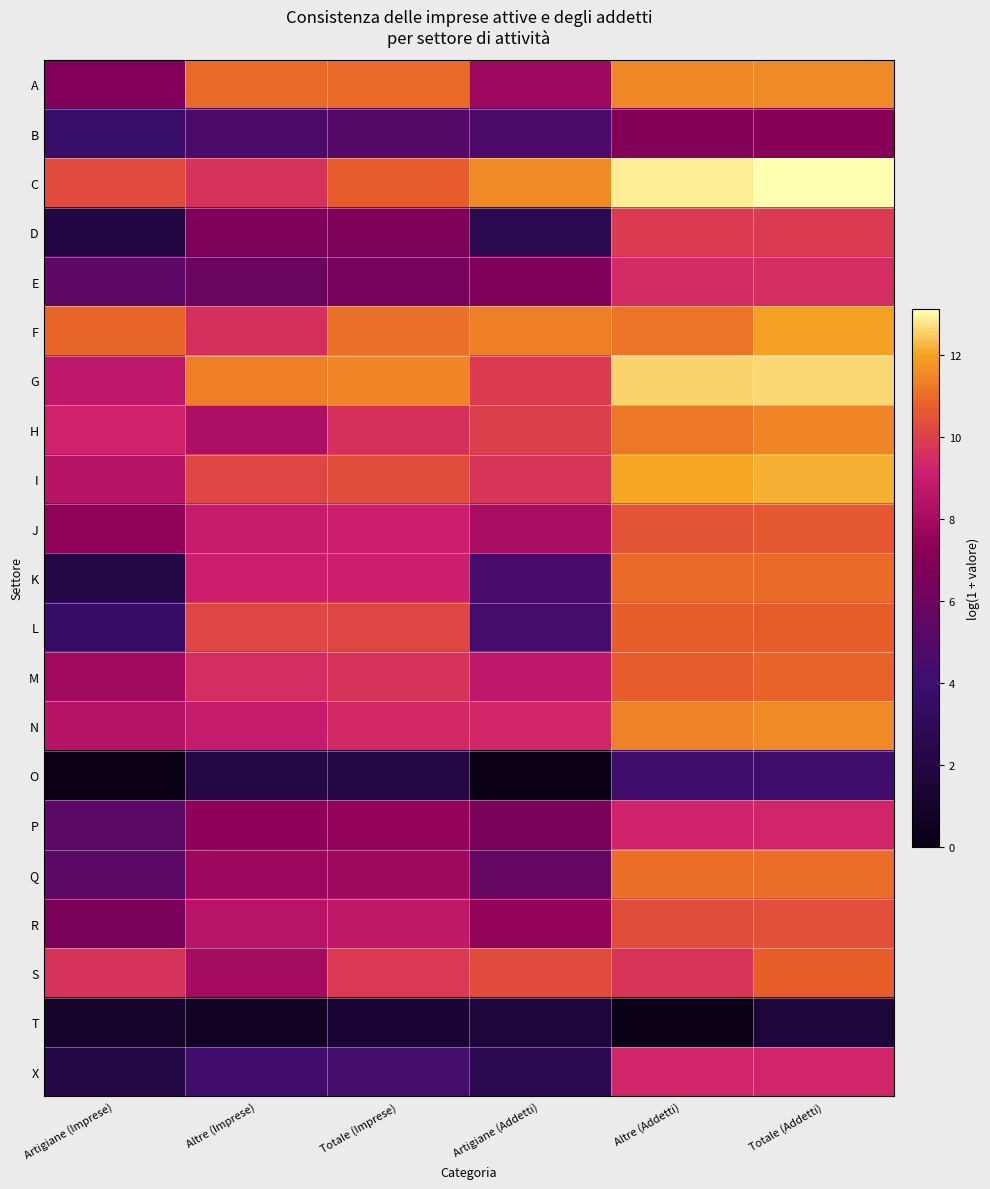

Which series has the largest total across all categories?

C